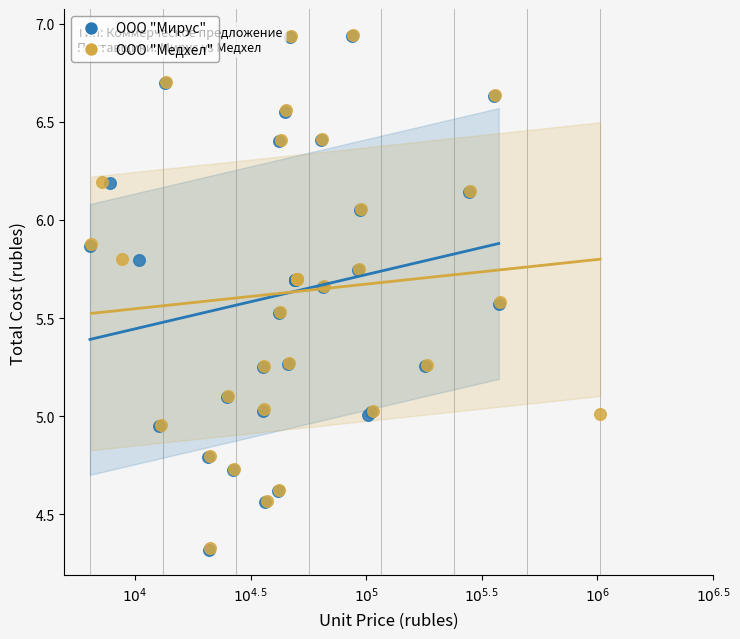

Which series has the widest spread of Y values?

ООО "Медхел"